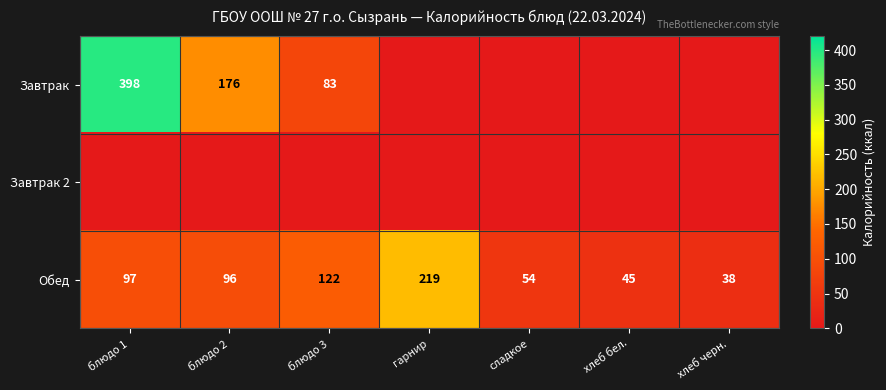

At which category is the sum across all series the highest?

блюдо 1